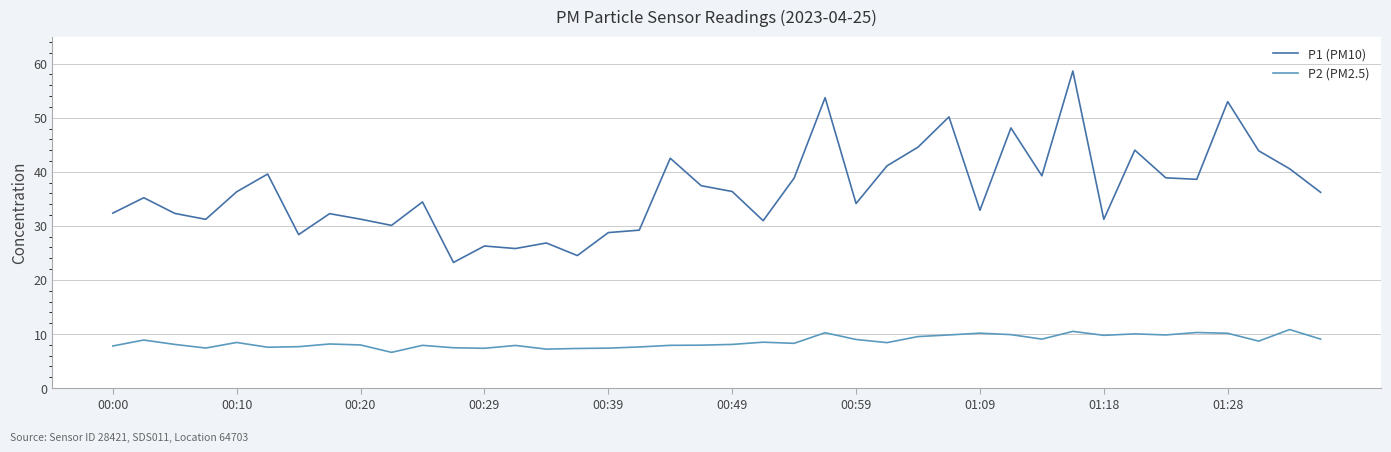

True or false: P1 (PM10) and P2 (PM2.5) cross at least once.

False